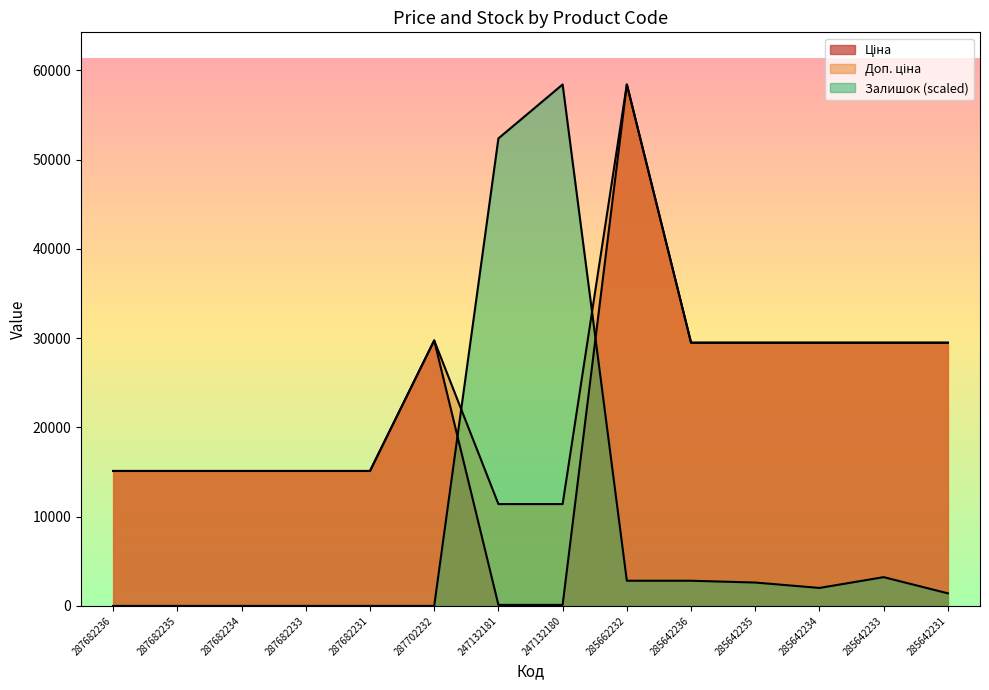

Is the value of Ціна at 287682236 greater than the value of Доп. ціна at 285642235?

No